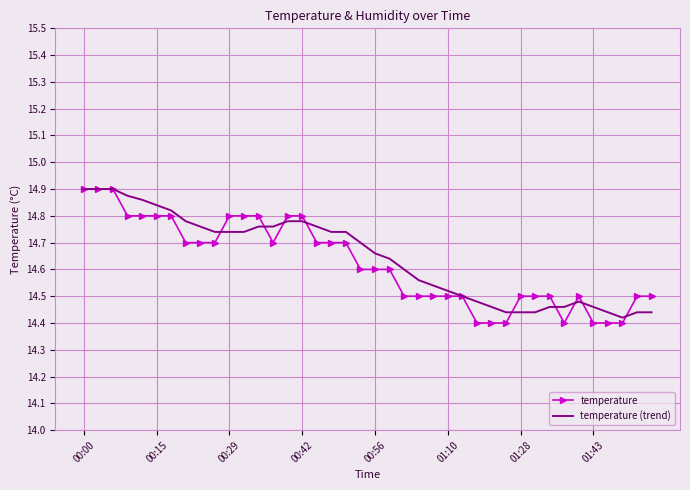

Which series has the largest range (max minus min)?

temperature